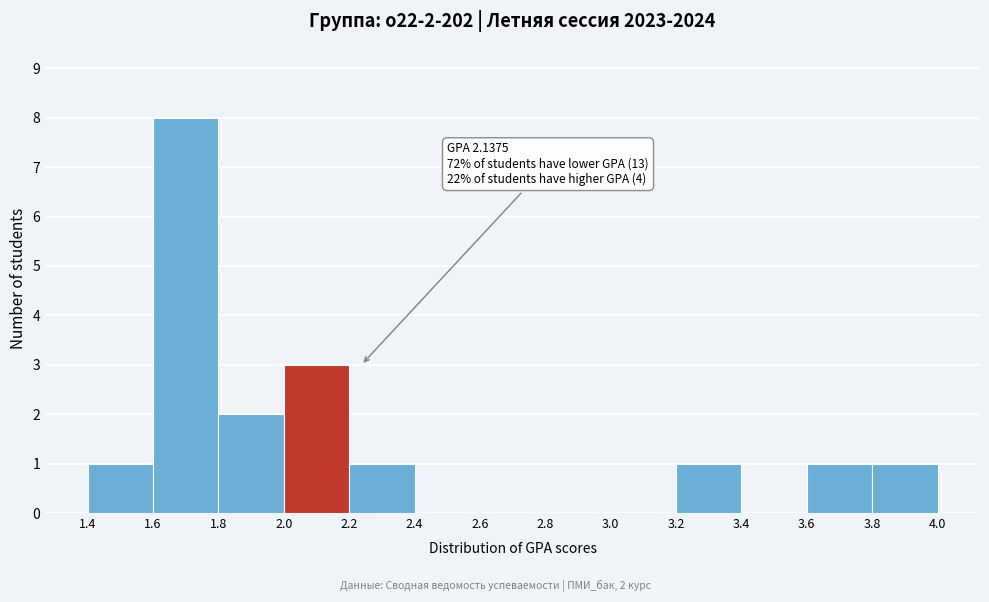

Over which range of the x-axis is the bar tallest?

1.6 to 1.8